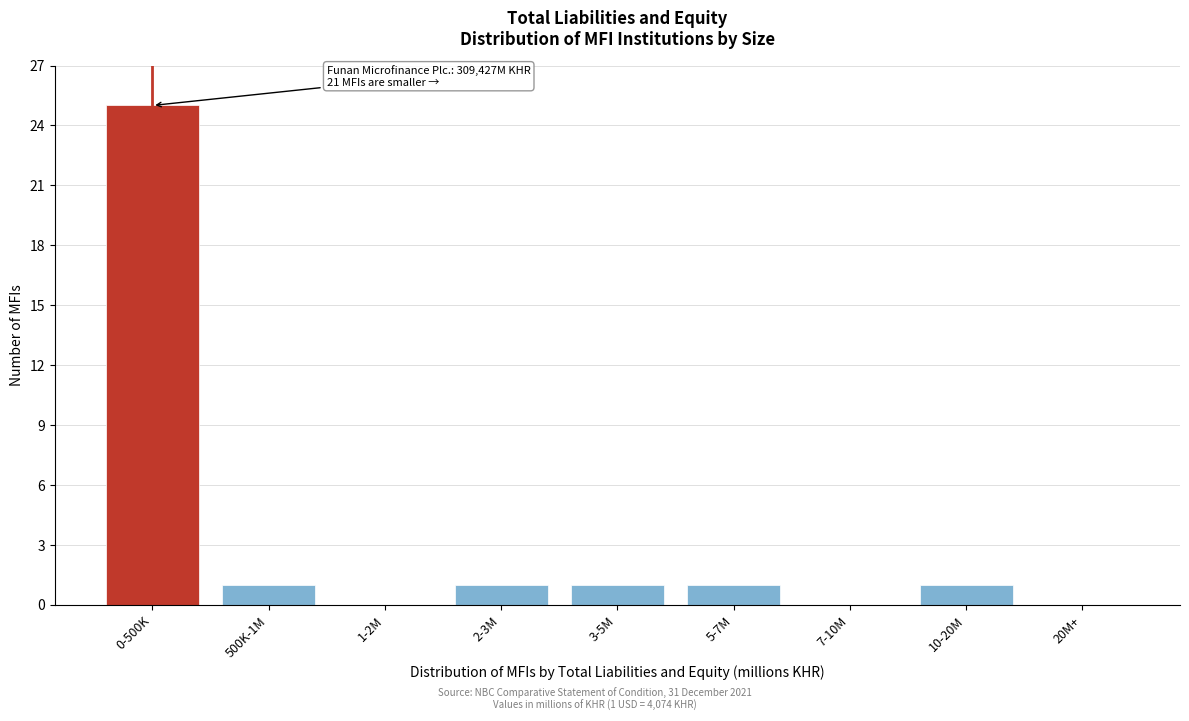

Reading left to right, transcribe all the data shown in this chart.

0-500K=25	500K-1M=1	1-2M=0	2-3M=1	3-5M=1	5-7M=1	7-10M=0	10-20M=1	20M+=0